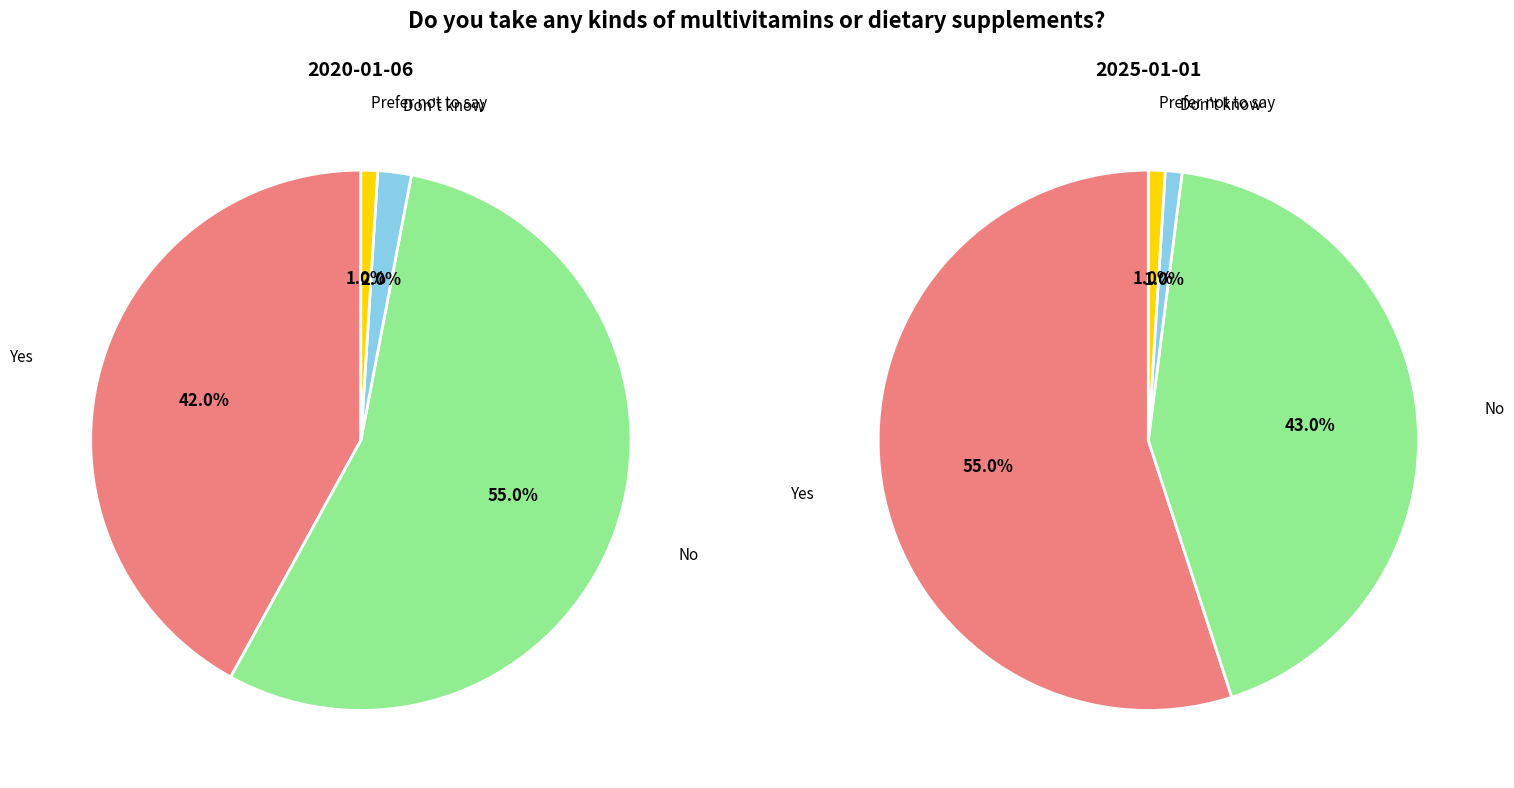

Does 3 represent more than half of the total?

No